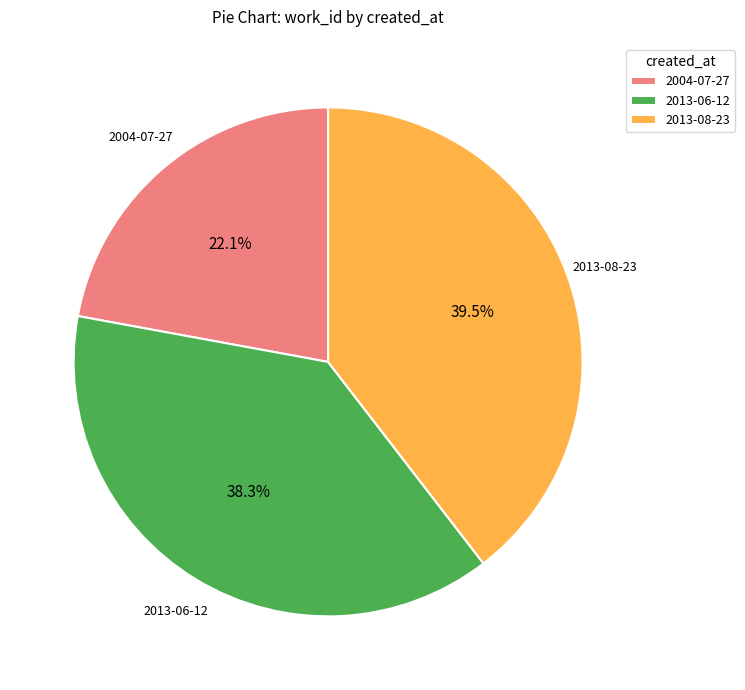

Which category has the smallest portion of the pie?

2004-07-27